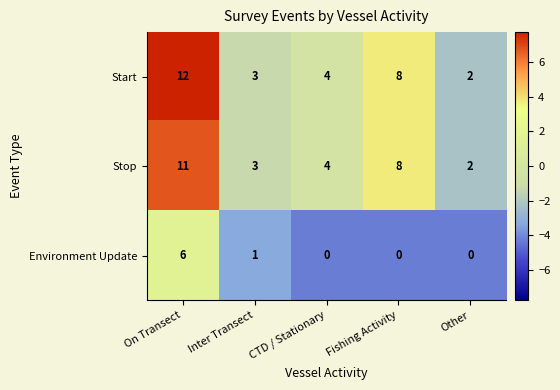

At how many categories does at least one series exceed 1?

5